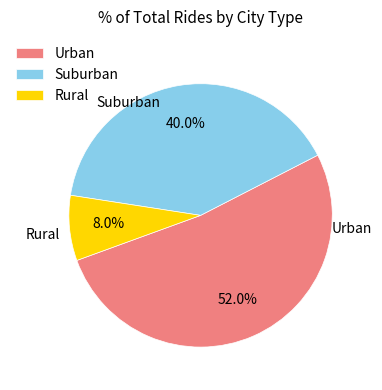

What portion of the pie excludes Rural?

92.0%